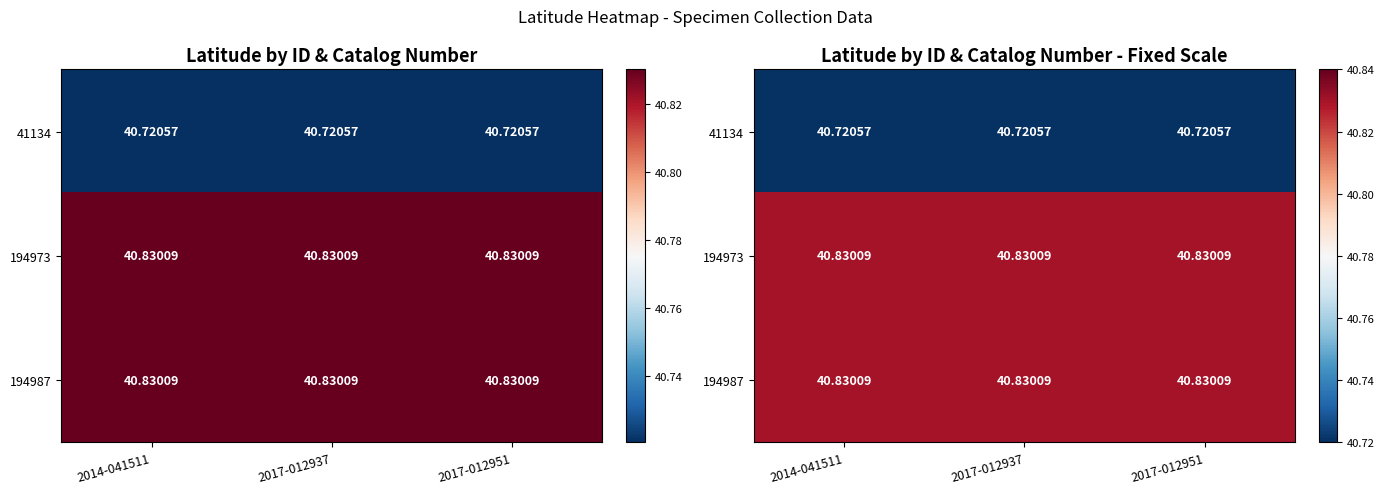

True or false: 194987 has a value of 40.8 at 2017-012951.

True